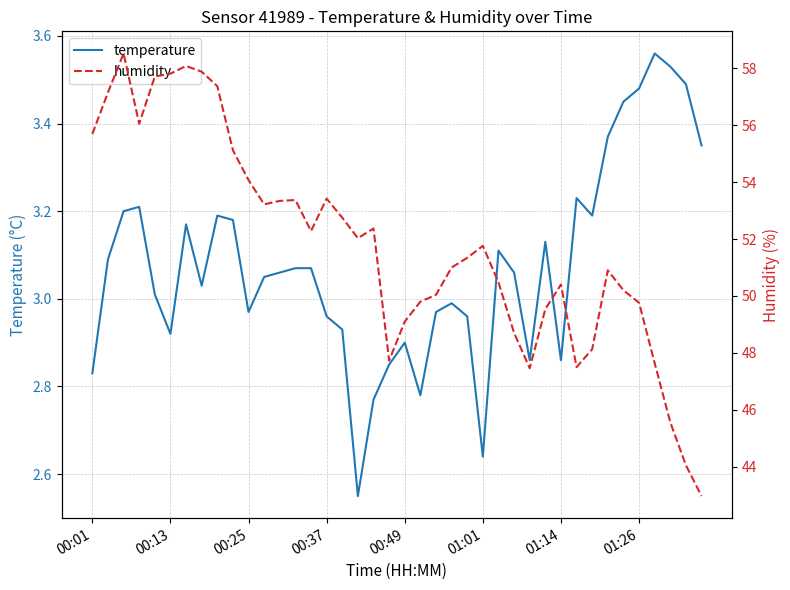

Read the humidity value at 19.

47.7